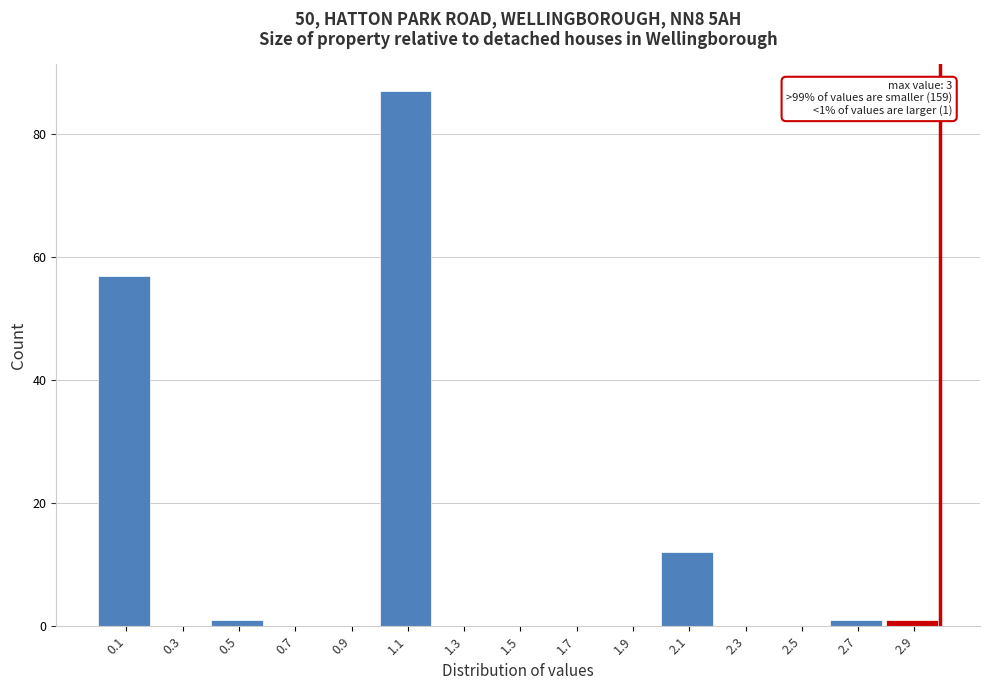

Which range on the x-axis has the tallest bar?

1.0 to 1.2